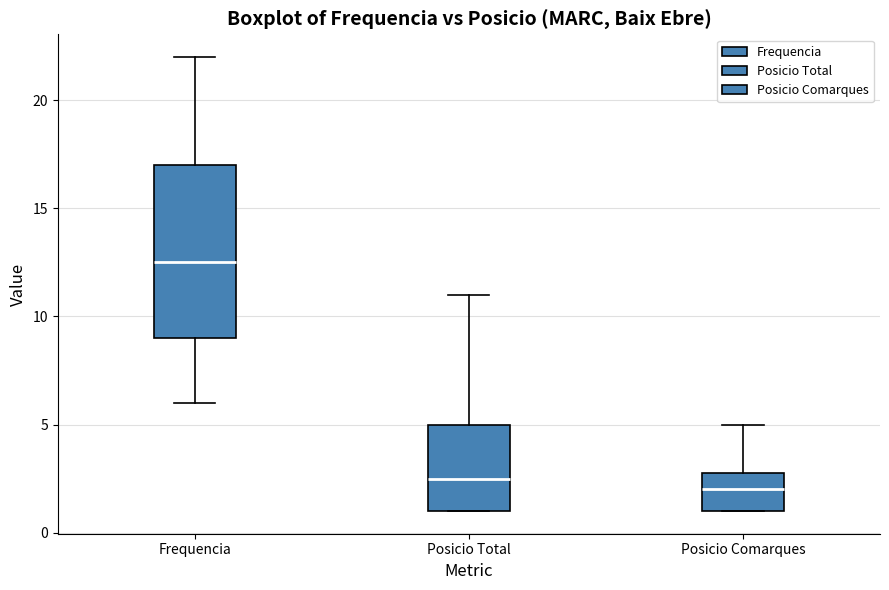

Reading left to right, read every box against the y-axis: the position of its median line, the range the box covers, and the ends of its whiskers. The values are not printed on the chart, so give them approximately, as read against the axis.

Frequencia: median 12.5, box 9.0 to 17.0, whiskers 6.0 to 22.0
Posicio Total: median 2.5, box 1.0 to 5.0, whiskers 1.0 to 11.0
Posicio Comarques: median 2.0, box 1.0 to 3.0, whiskers 1.0 to 5.0